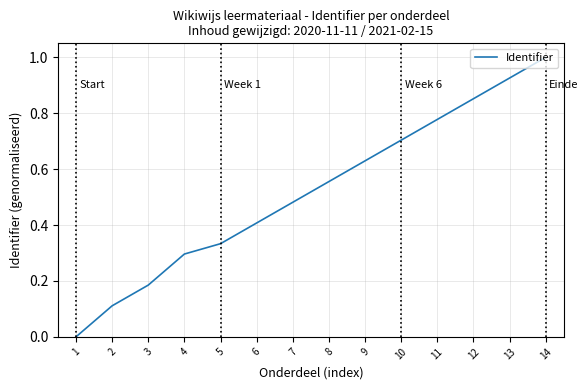

The value at 4 is 0.1. True or false?

False